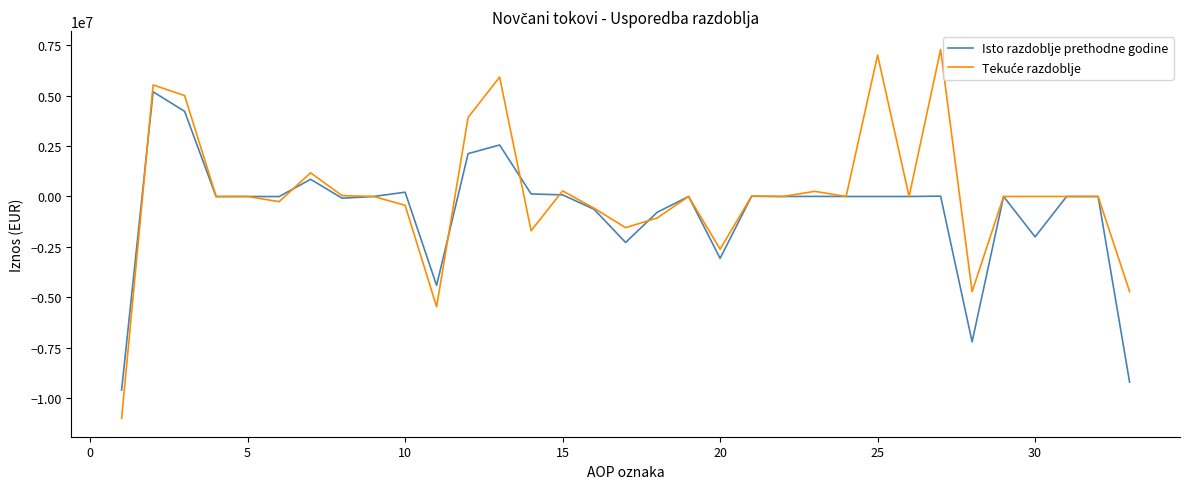

What is the greatest value displayed?

7274371